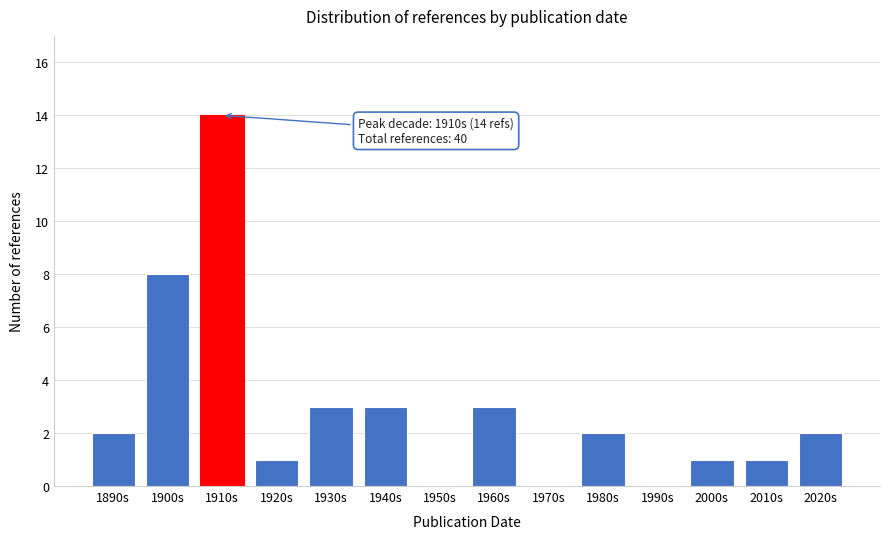

Reading left to right, list all the values displayed in this chart.

1890s=2	1900s=8	1910s=14	1920s=1	1930s=3	1940s=3	1950s=0	1960s=3	1970s=0	1980s=2	1990s=0	2000s=1	2010s=1	2020s=2